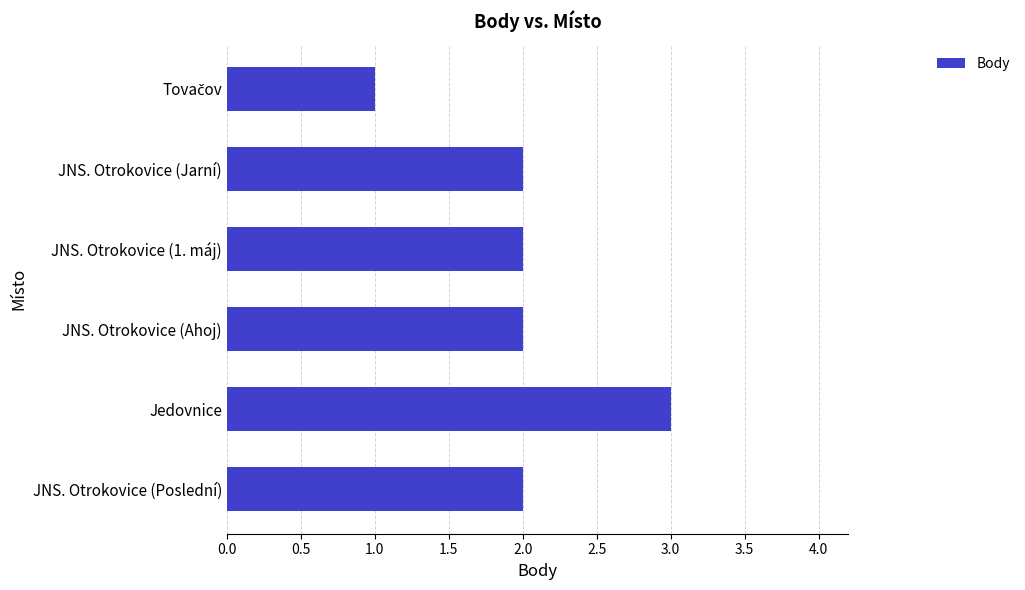

Between Jedovnice and JNS. Otrokovice (Ahoj), which is larger?

Jedovnice